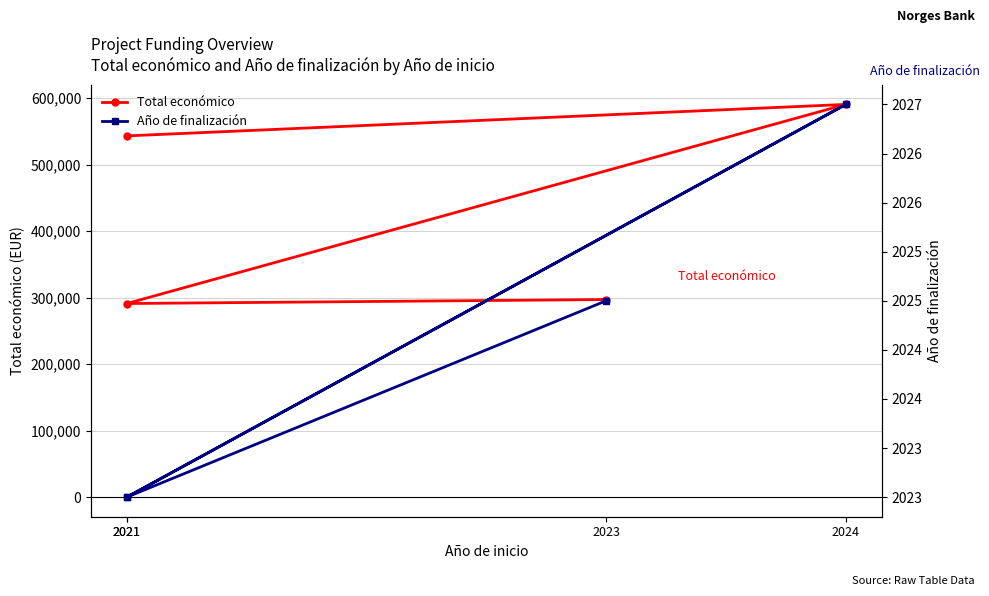

Where is Año de finalización nearest to the value 2025?

2023